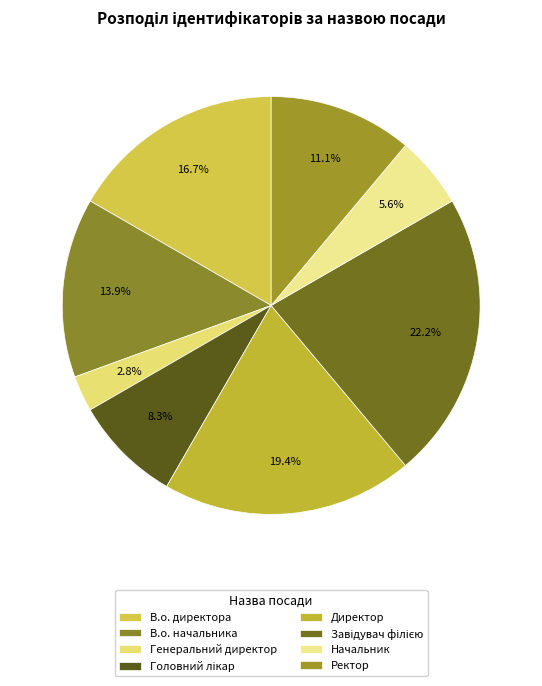

True or false: Генеральний директор accounts for 9% of the total.

False